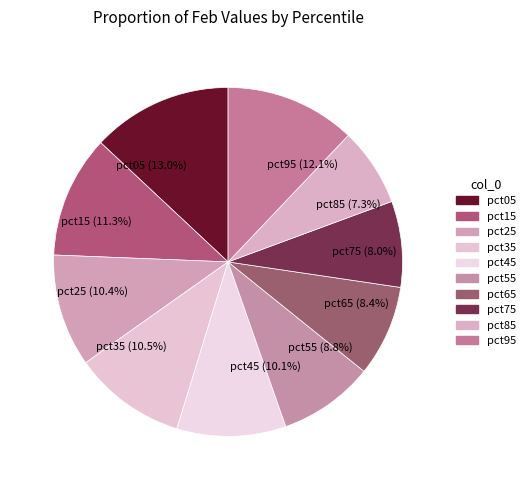

Does pct05 represent more than half of the total?

No